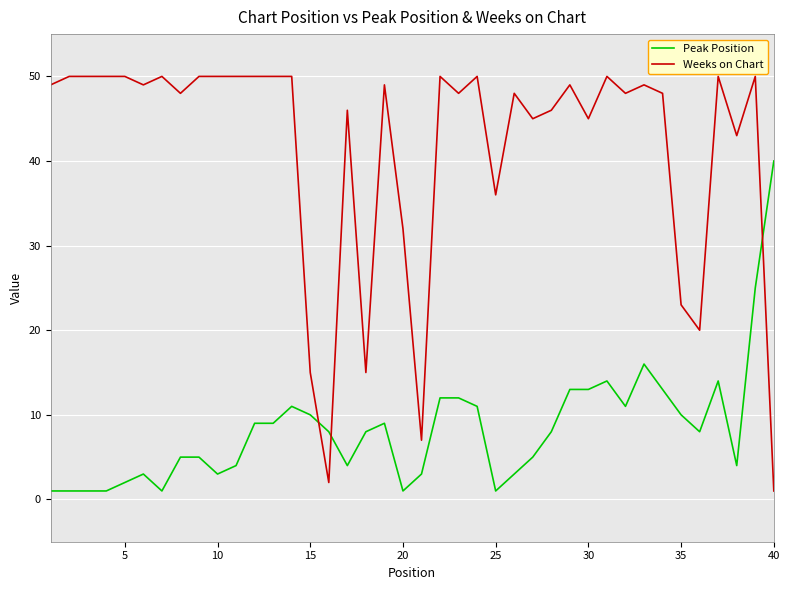

What are all the series names shown in the legend?

Peak Position, Weeks on Chart